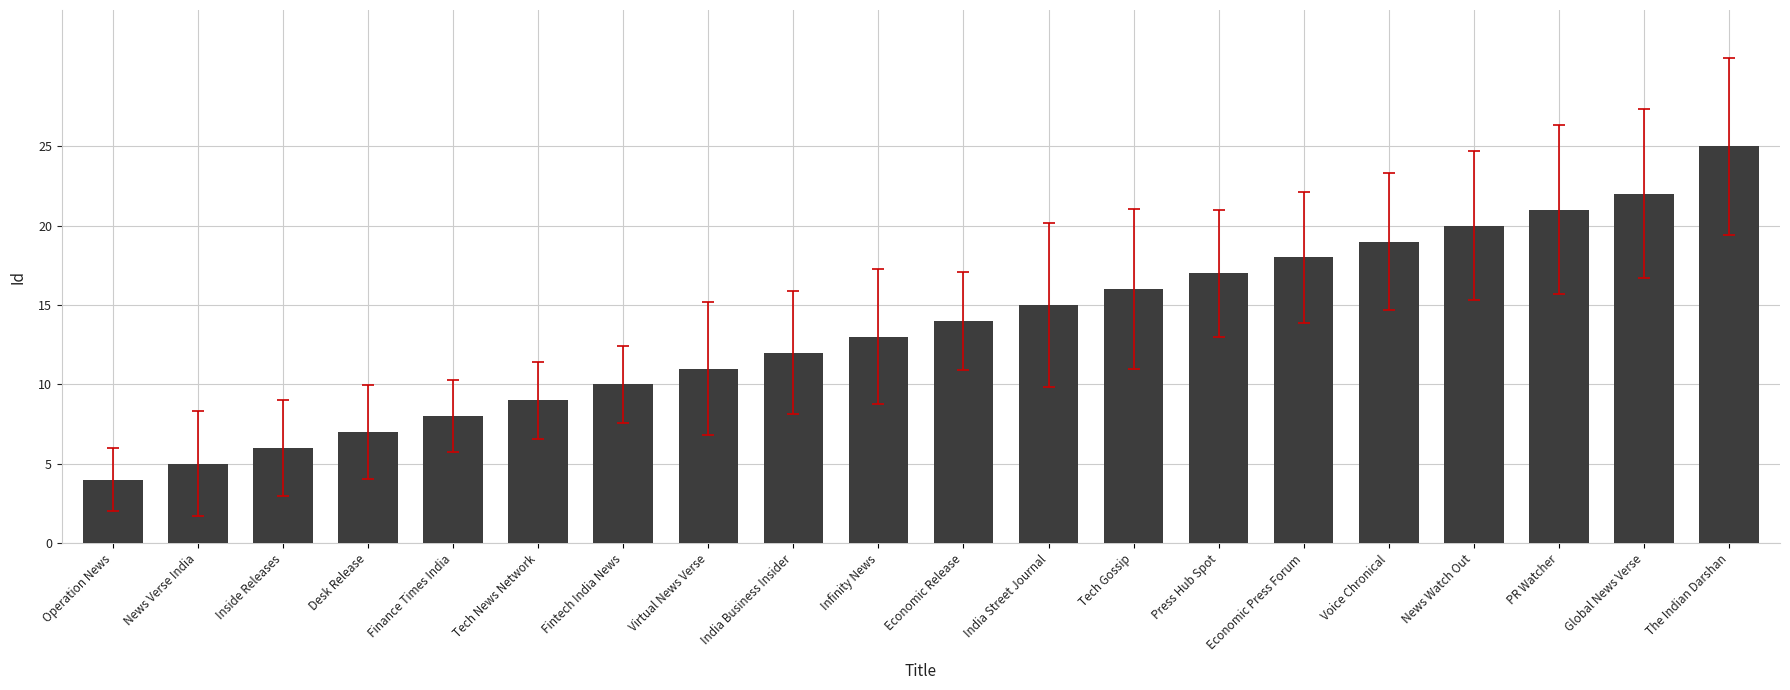

What is the sum of all values?

272